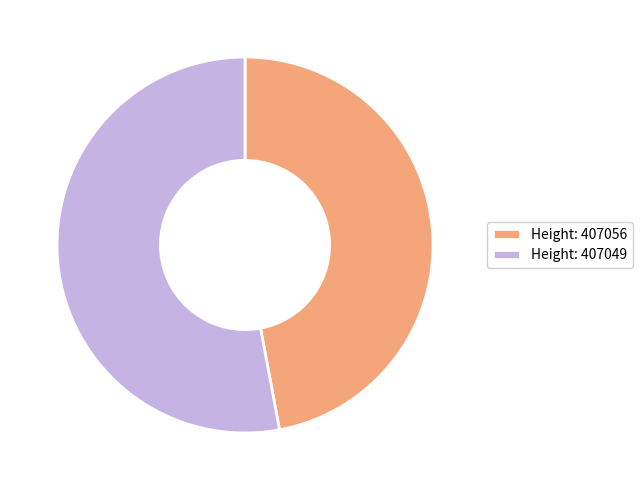

Which slice is the smallest?

Height: 407056